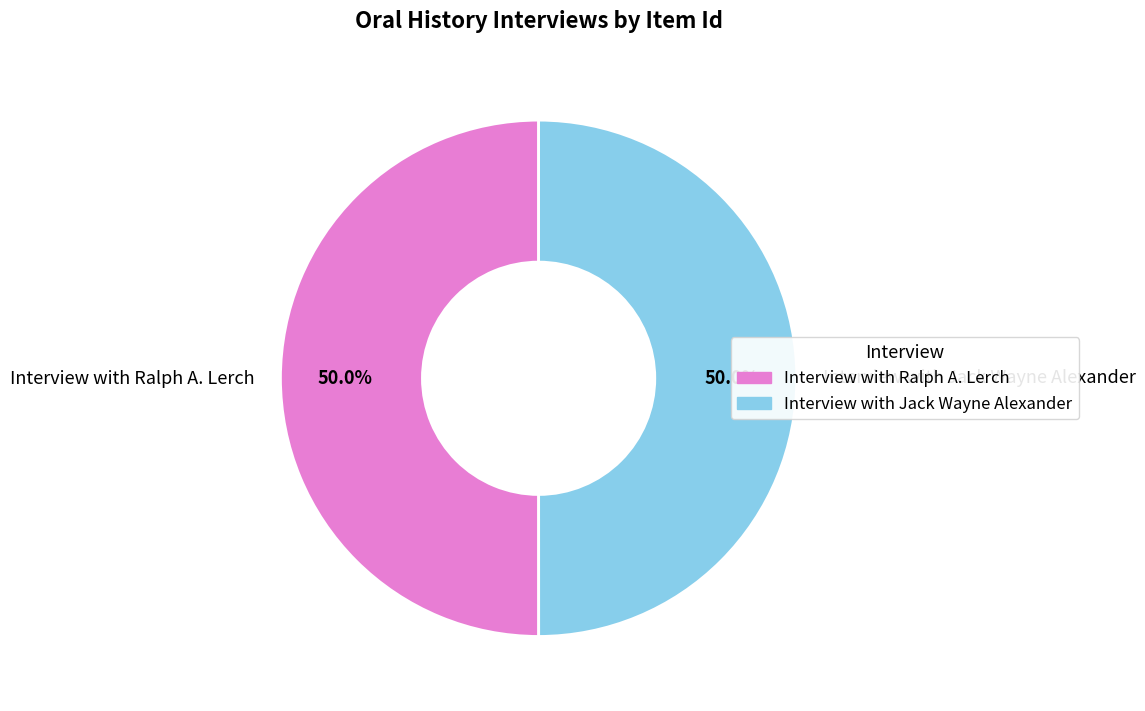

What percentage is the Interview with Ralph A. Lerch slice, to the nearest percent?

50%